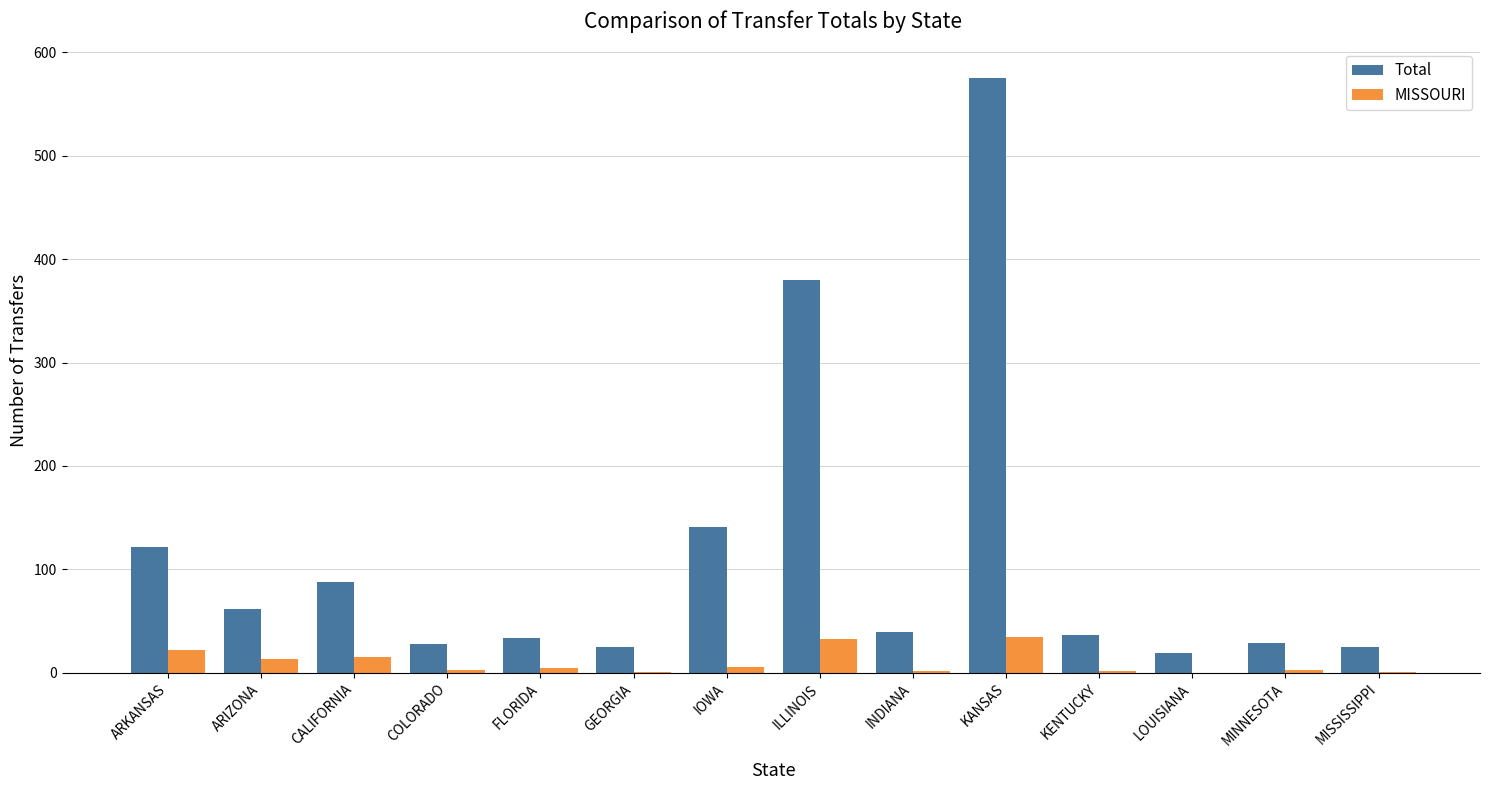

Which category has the highest value across all series?

KANSAS